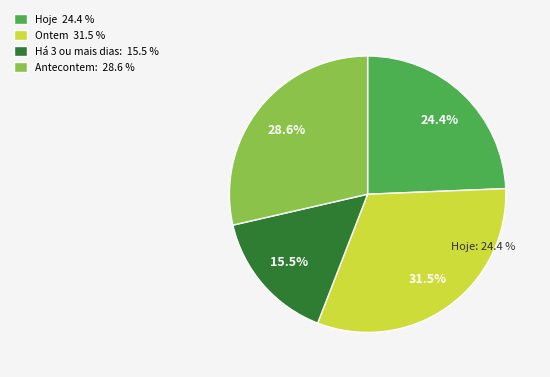

Is ns the majority of the pie?

No